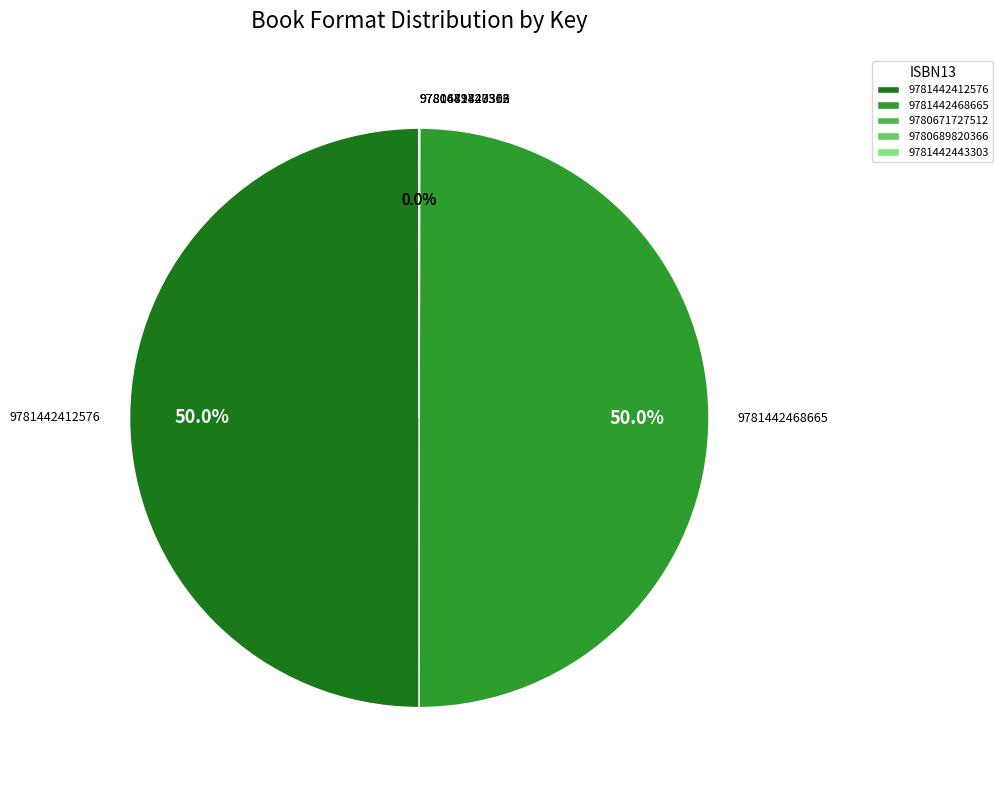

What percentage is NOT represented by 9781442468665?

50.0%